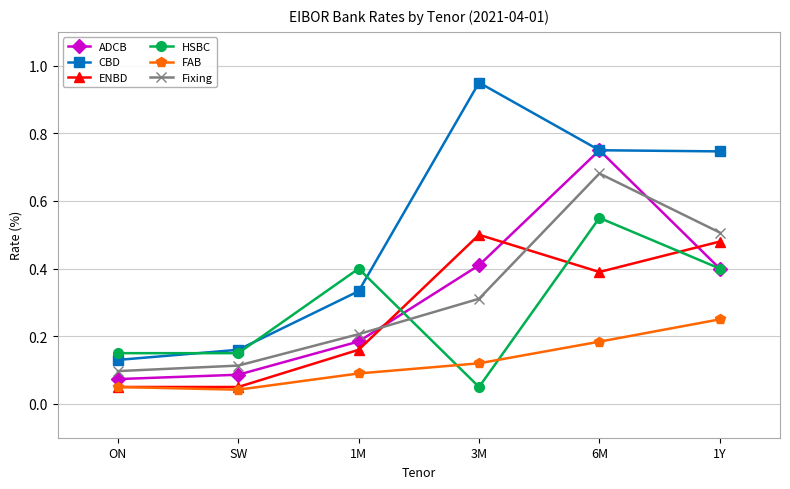

Is it true that ENBD equals 0.2 at 1M?

True